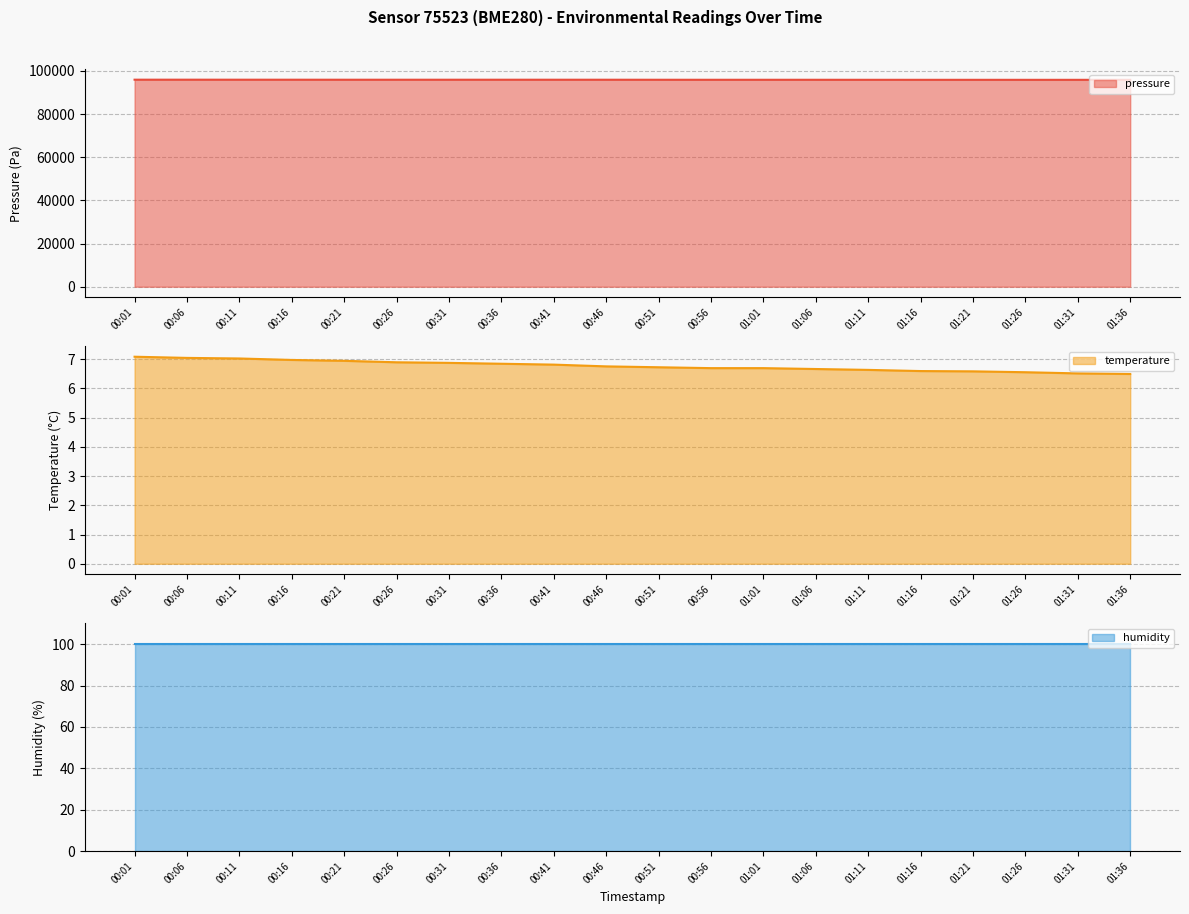

Which category has the highest value in the pressure series?

00:01